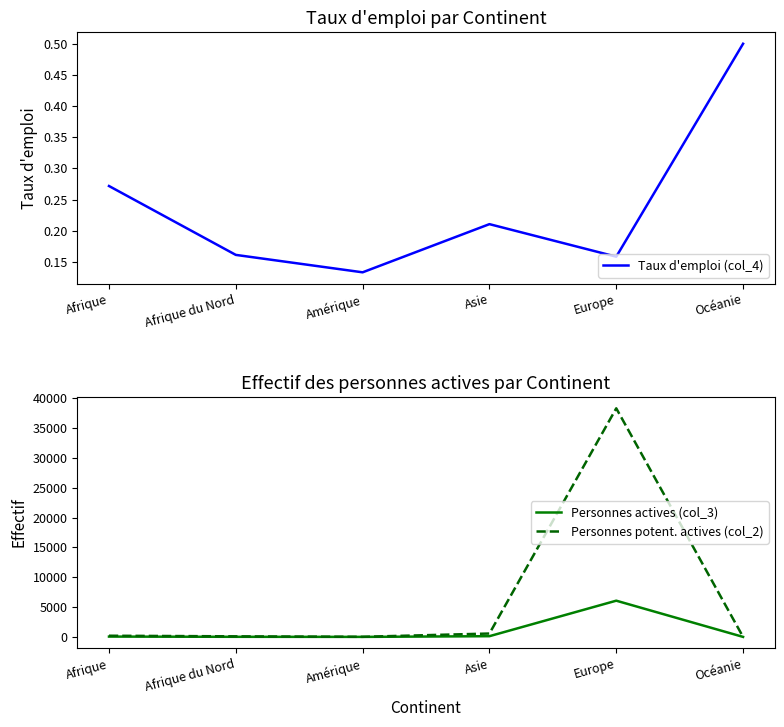

Rank the series at Europe from lowest to highest value.

Taux d'emploi (col_4), Personnes actives (col_3), Personnes potent. actives (col_2)